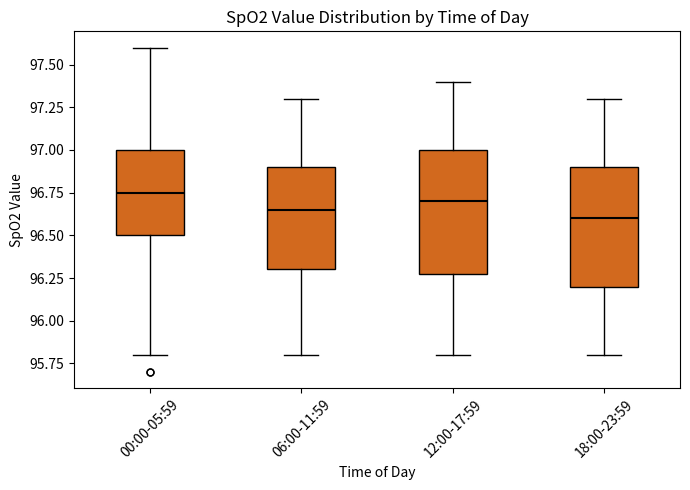

Where does the lower whisker of the box for 06:00-11:59 end on the y-axis? The values are not printed on the chart, so give them approximately, as read against the axis.

95.80